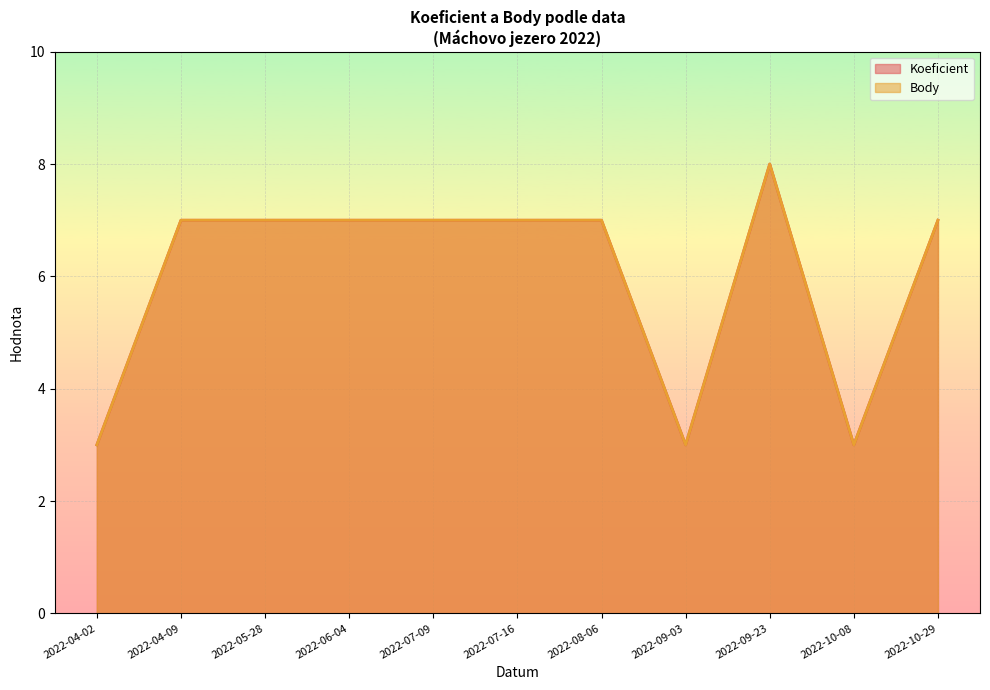

What are all the series names shown in the legend?

Koeficient, Body